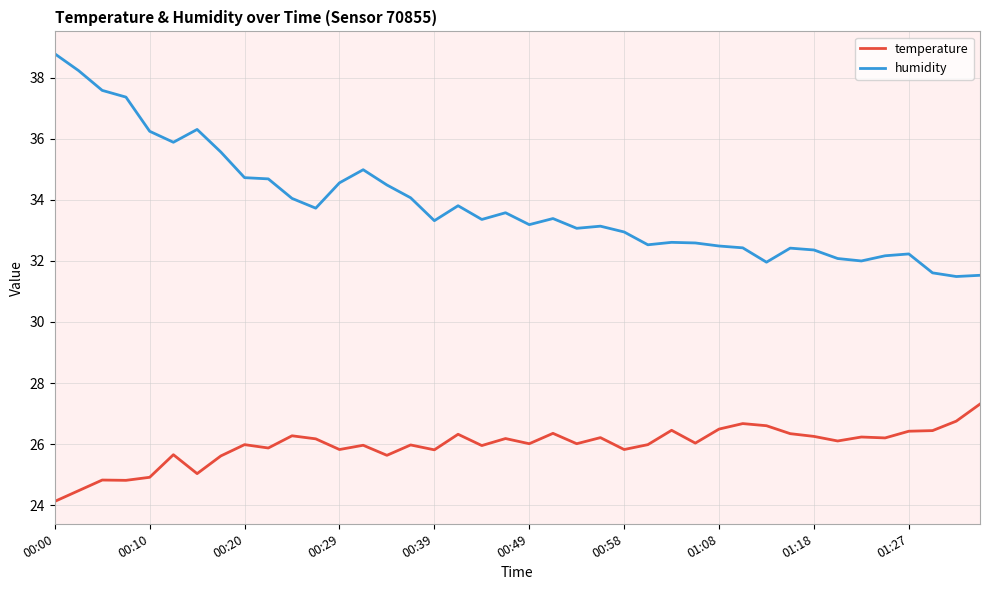

What is the highest value of the humidity series?

38.8